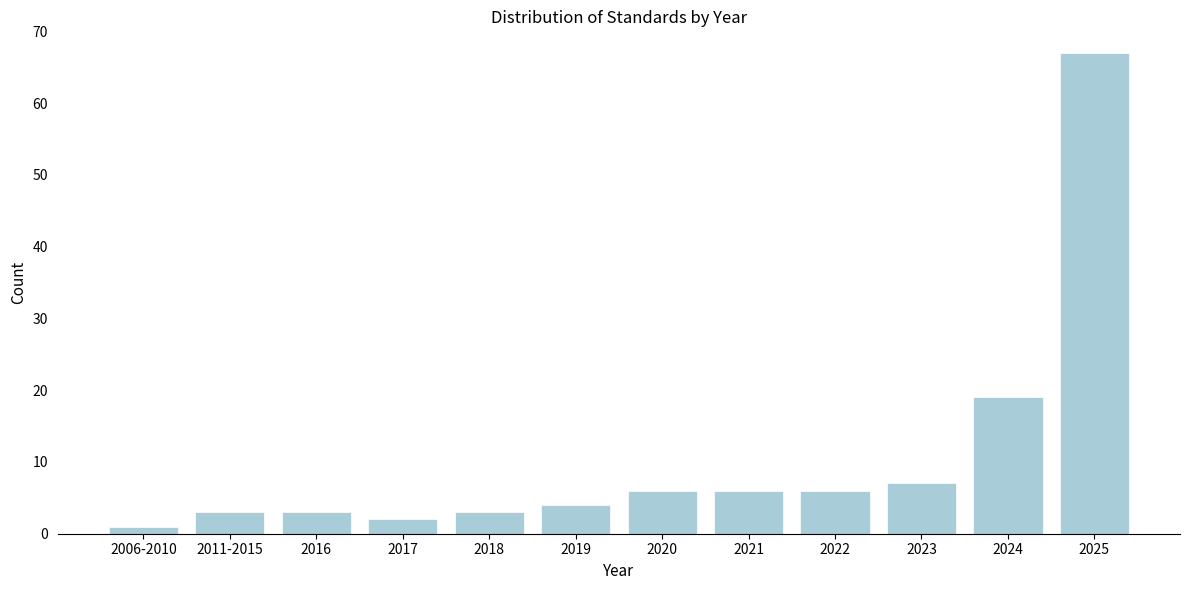

Reading left to right, transcribe all the data shown in this chart.

2006-2010=1	2011-2015=3	2016=3	2017=2	2018=3	2019=4	2020=6	2021=6	2022=6	2023=7	2024=19	2025=67